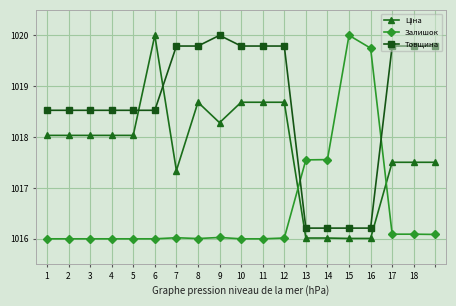

What is the value of the Товщина point at the 11th from the left?

1019.8